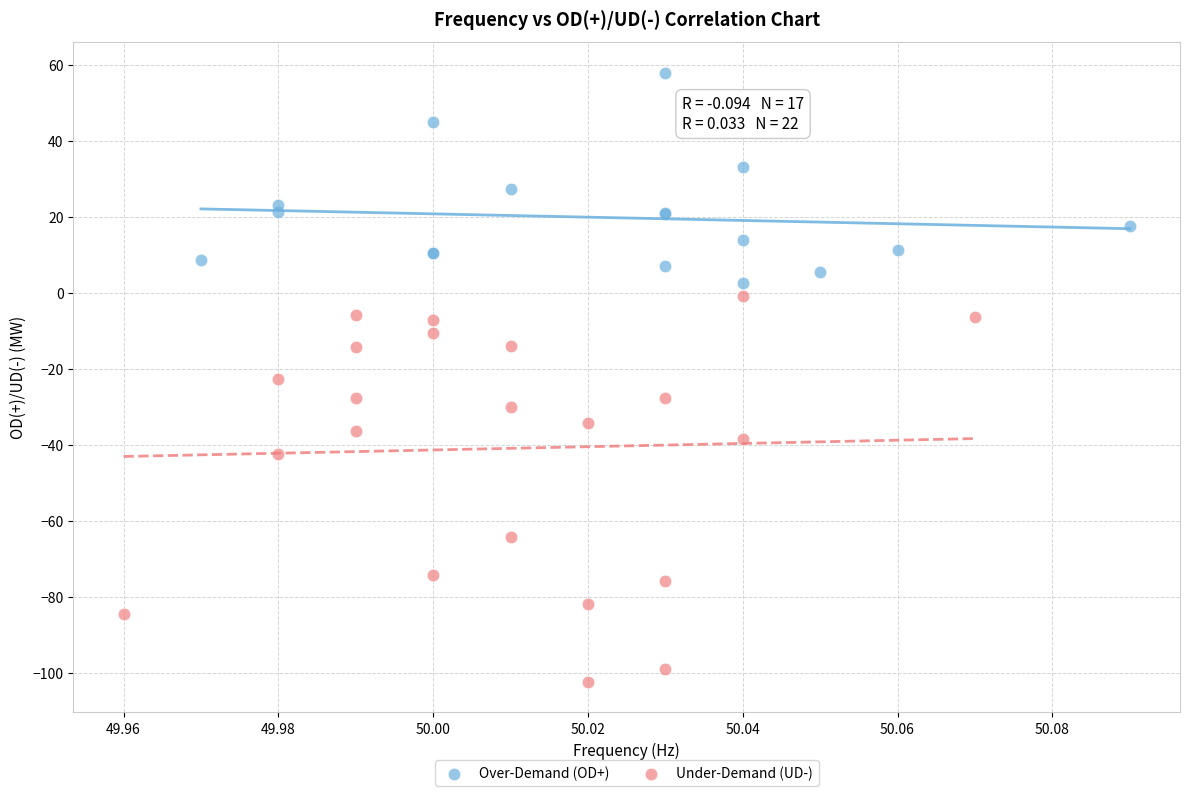

Which series contains the highest Y value?

Over-Demand (OD+)